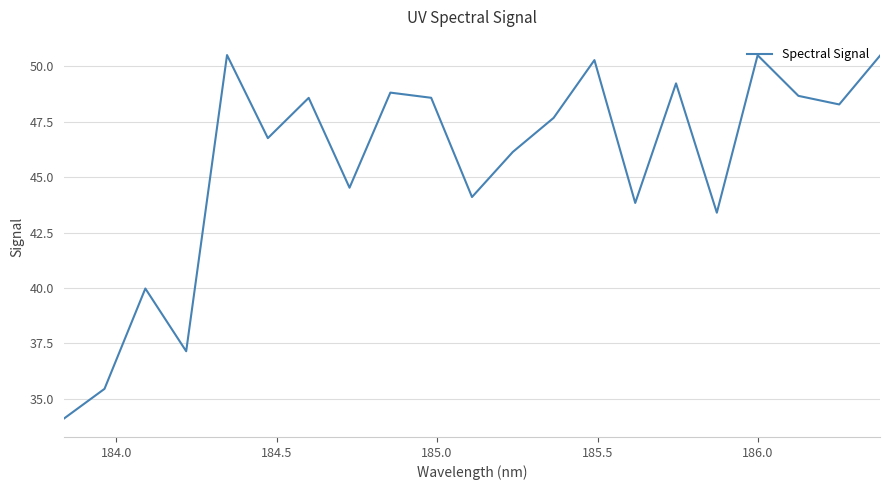

What is the maximum value shown in the chart?

50.5